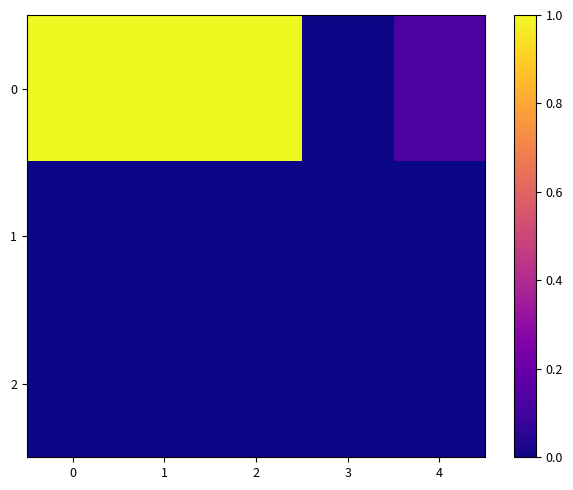

At how many categories does at least one series exceed 0?

4